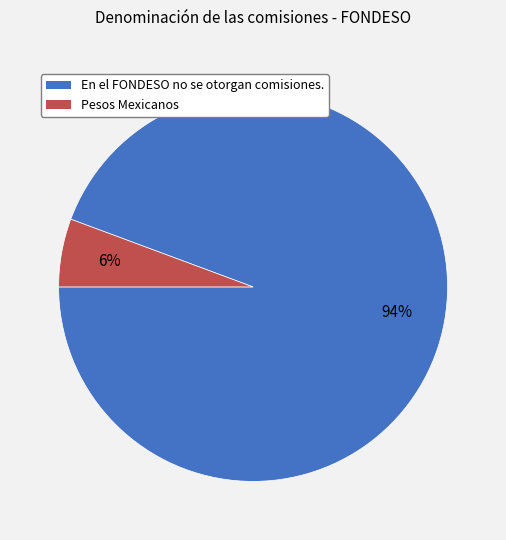

How many segments does this pie chart have?

2